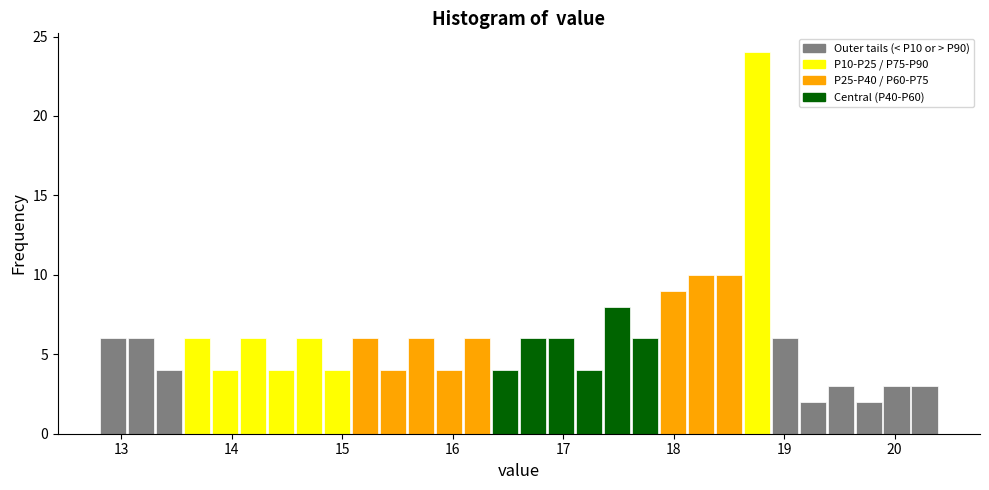

Around what value on the x-axis is the tallest bar? Give the approximate position of its centre, as read against the axis.

18.8